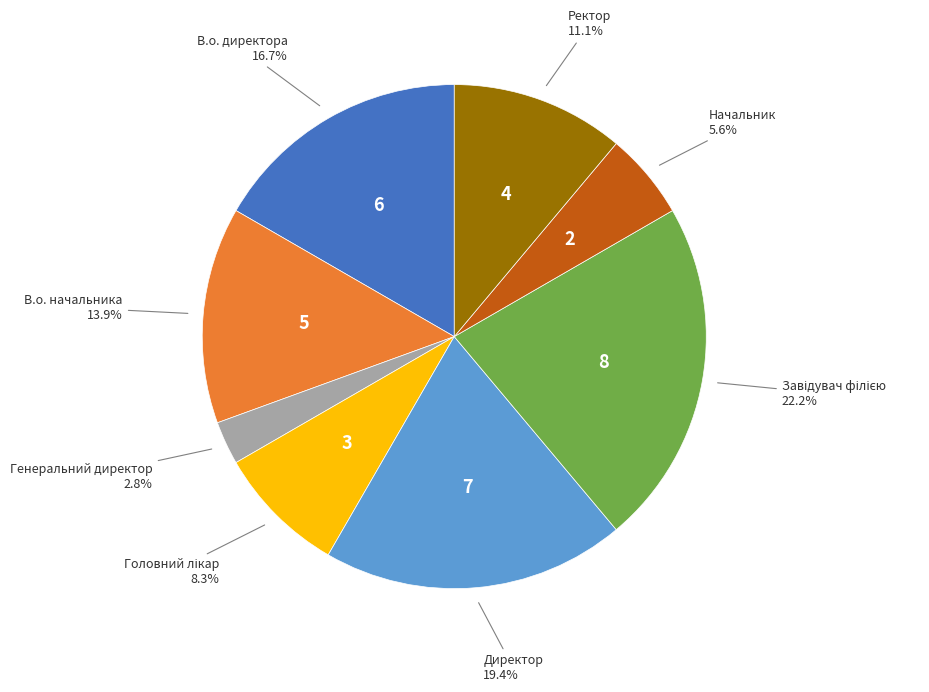

Does any single category account for the majority?

No